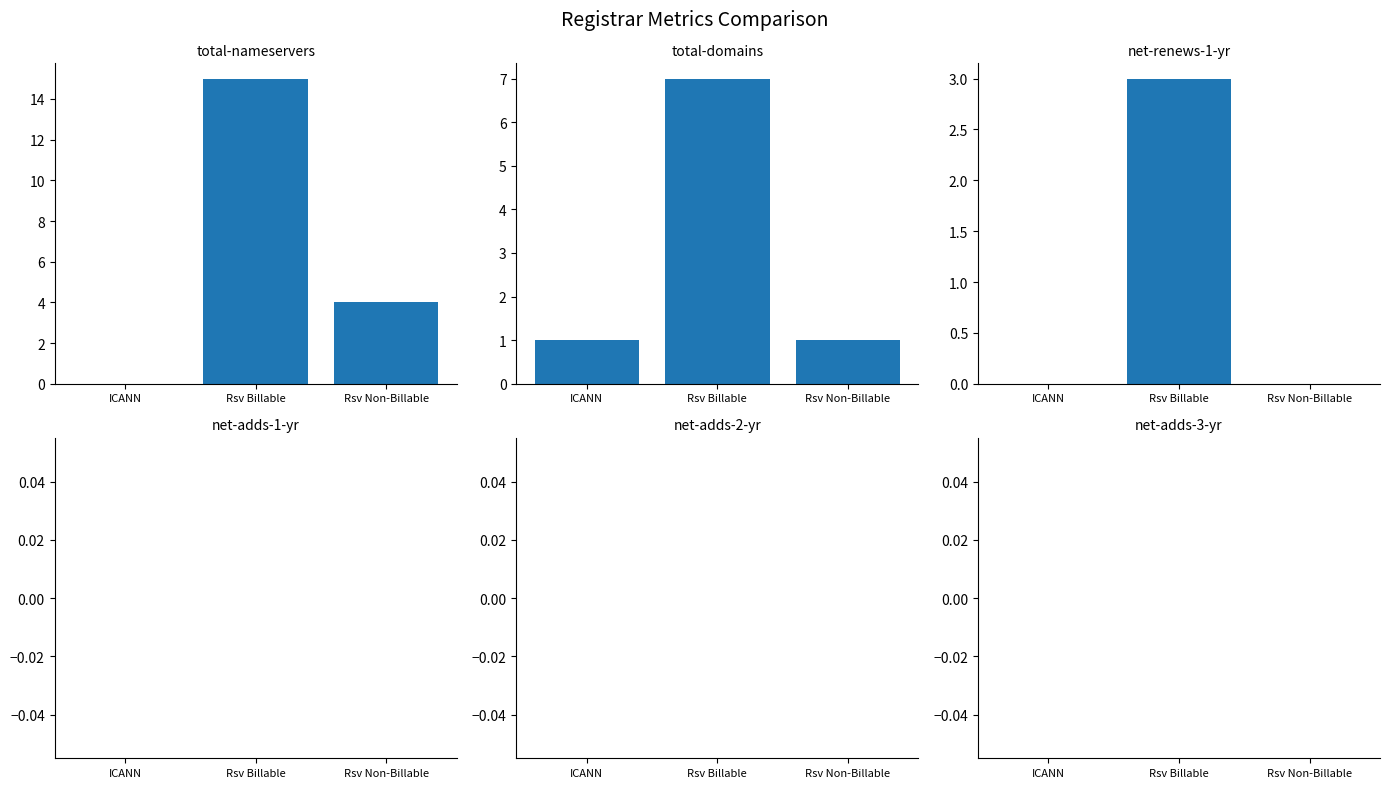

Where is total-nameservers nearest to the value 7?

Rsv Non-Billable